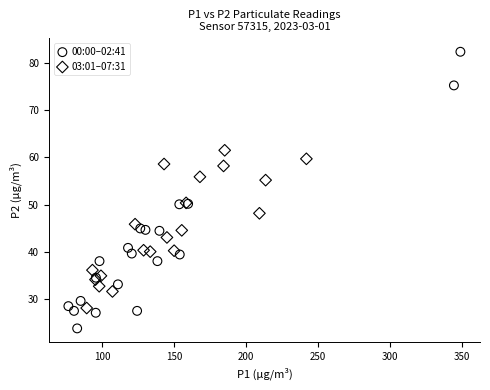

Which series has the widest spread of Y values?

00:00–02:41